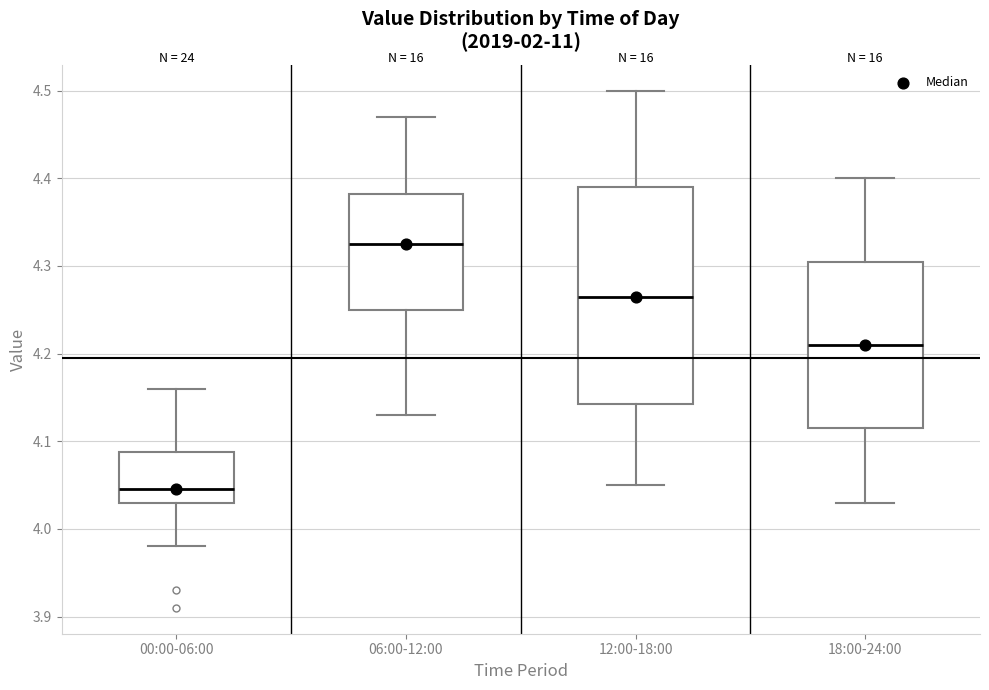

Reading left to right, transcribe this box plot: for each box, give where its median line is, the range the box spans, and where its two whiskers end, as read against the y-axis. The values are not printed on the chart, so give them approximately, as read against the axis.

00:00-06:00: median 4.05, box 4.03 to 4.09, whiskers 3.98 to 4.16
06:00-12:00: median 4.33, box 4.25 to 4.38, whiskers 4.13 to 4.47
12:00-18:00: median 4.27, box 4.14 to 4.39, whiskers 4.05 to 4.50
18:00-24:00: median 4.21, box 4.12 to 4.31, whiskers 4.03 to 4.40